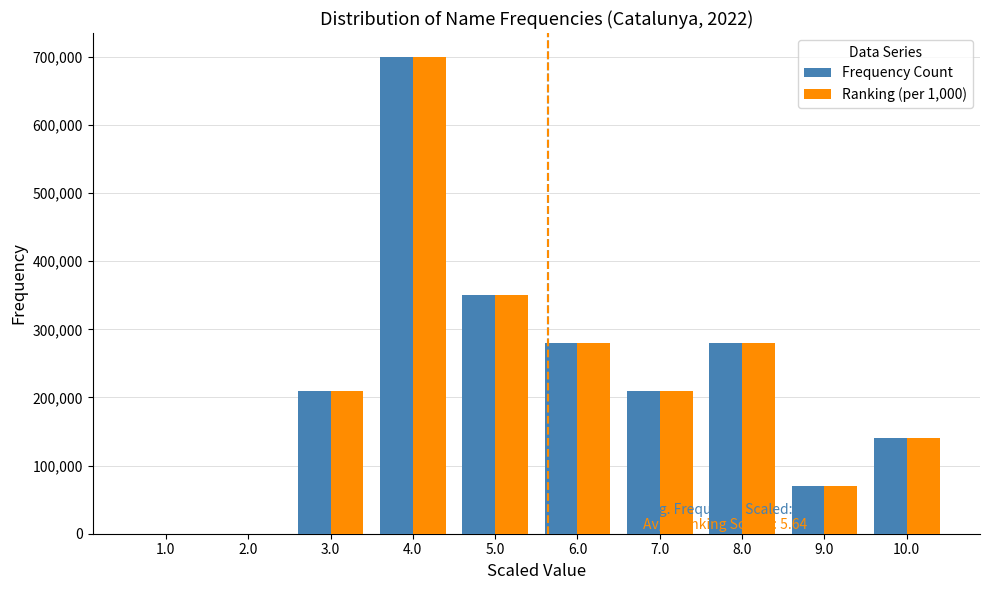

In the Ranking (per 1,000) series, which range on the x-axis has the tallest bar?

3.5 to 4.5